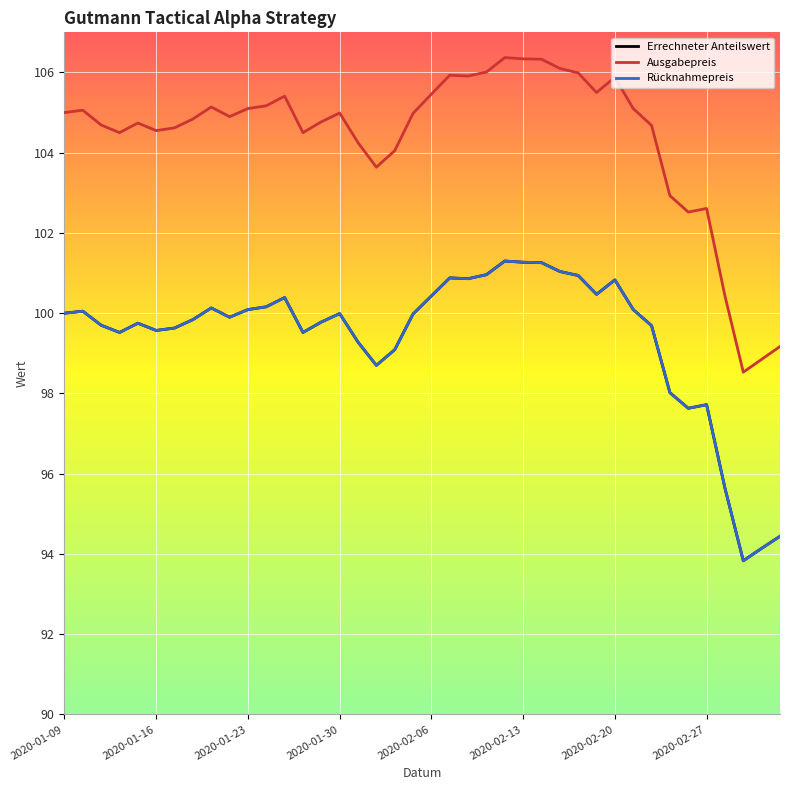

True or false: Errechneter Anteilswert and Ausgabepreis intersect in this chart.

False